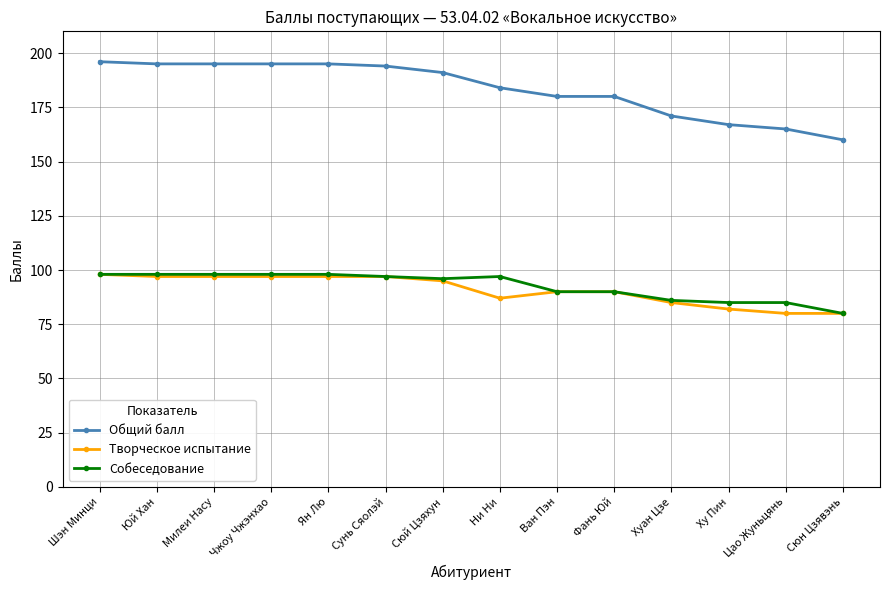

What is the average value of the Собеседование series?

93